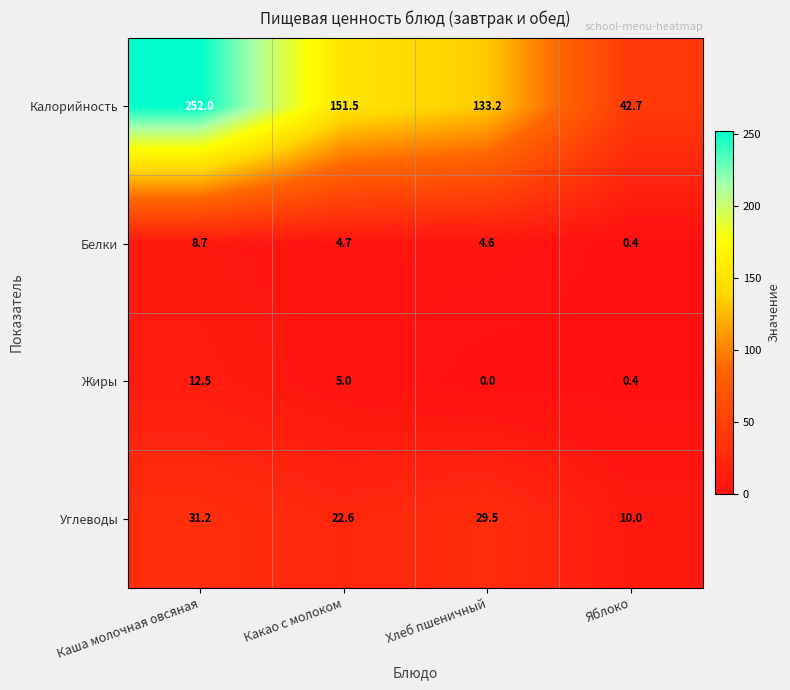

At Каша молочная овсяная, list the series in order from largest to smallest.

Калорийность, Углеводы, Жиры, Белки